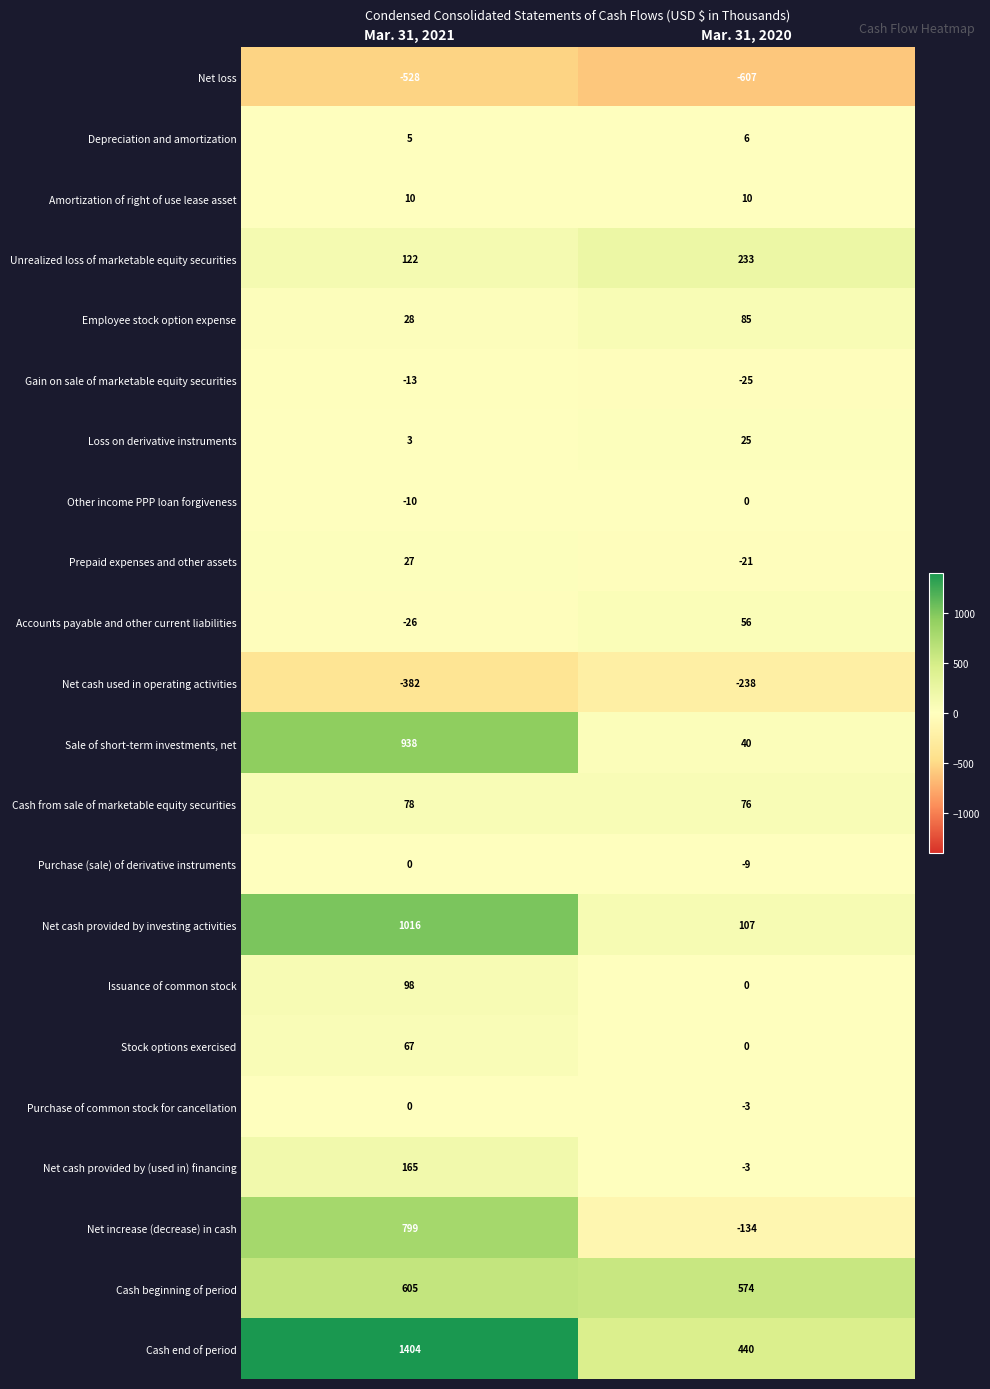

True or false: Net cash provided by investing activities has a value of 107 at Mar. 31, 2020.

True